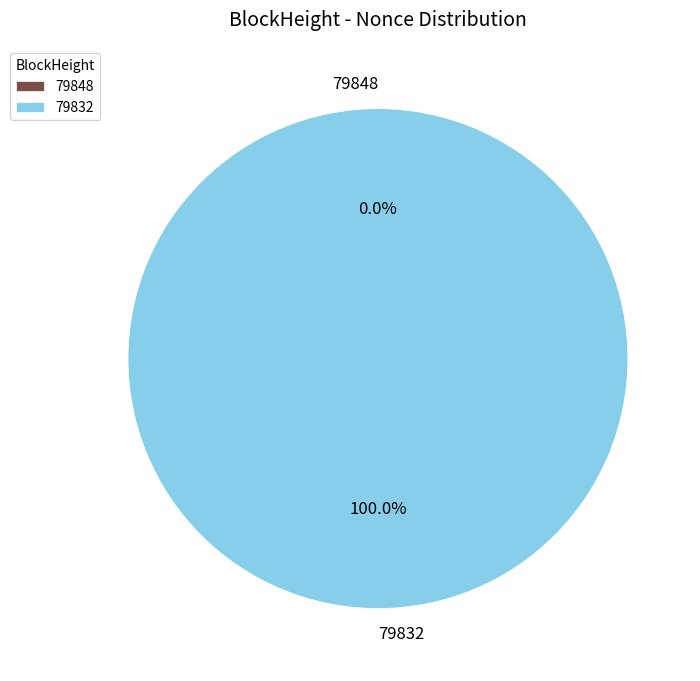

Does 79848 represent more than half of the total?

No